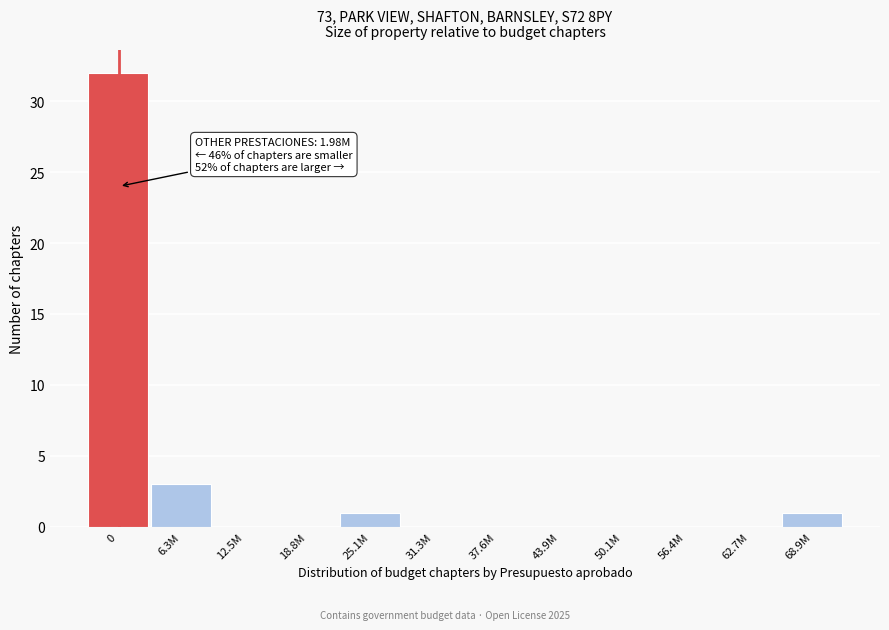

Reading left to right, extract all data points from this chart.

0=32	6.3M=3	12.5M=0	18.8M=0	25.1M=1	31.3M=0	37.6M=0	43.9M=0	50.1M=0	56.4M=0	62.7M=0	68.9M=1